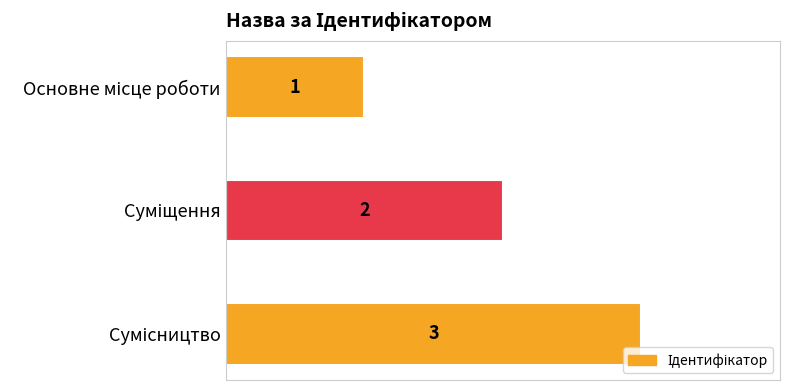

What is the sum of all values?

6